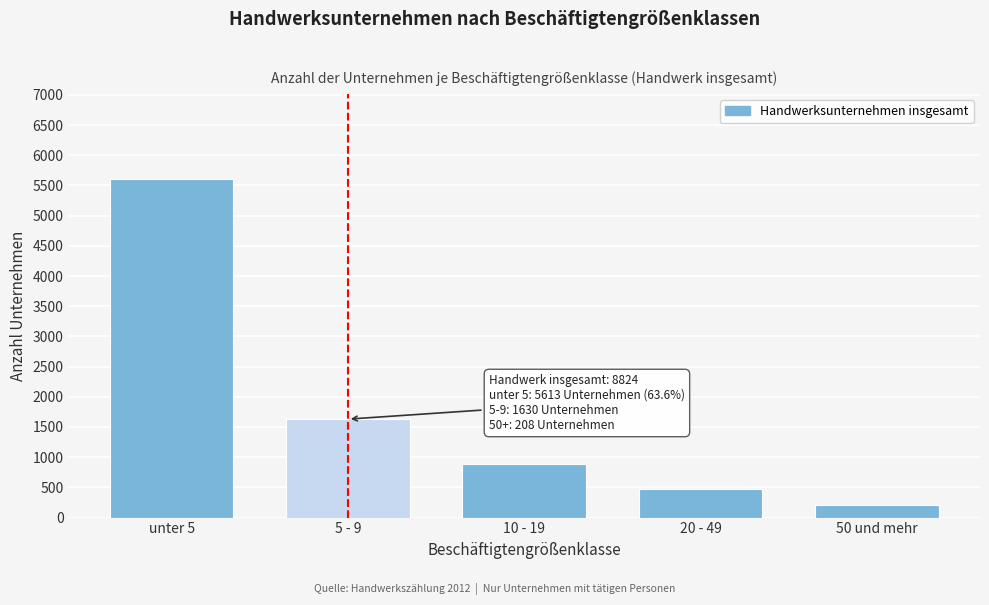

Reading left to right, extract all data points from this chart.

unter 5=5613	5 - 9=1630	10 - 19=895	20 - 49=478	50 und mehr=208